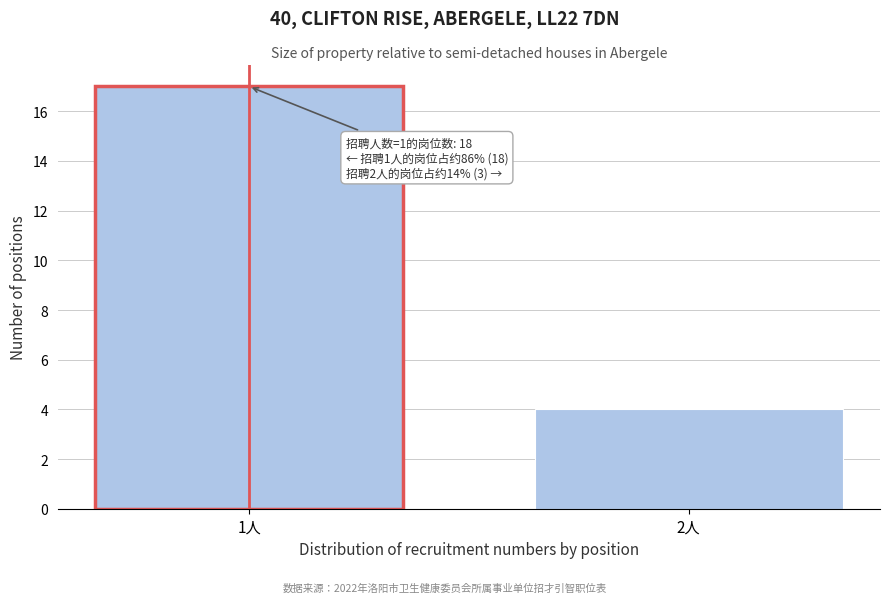

Reading left to right, extract all data points from this chart.

1人=17	2人=4